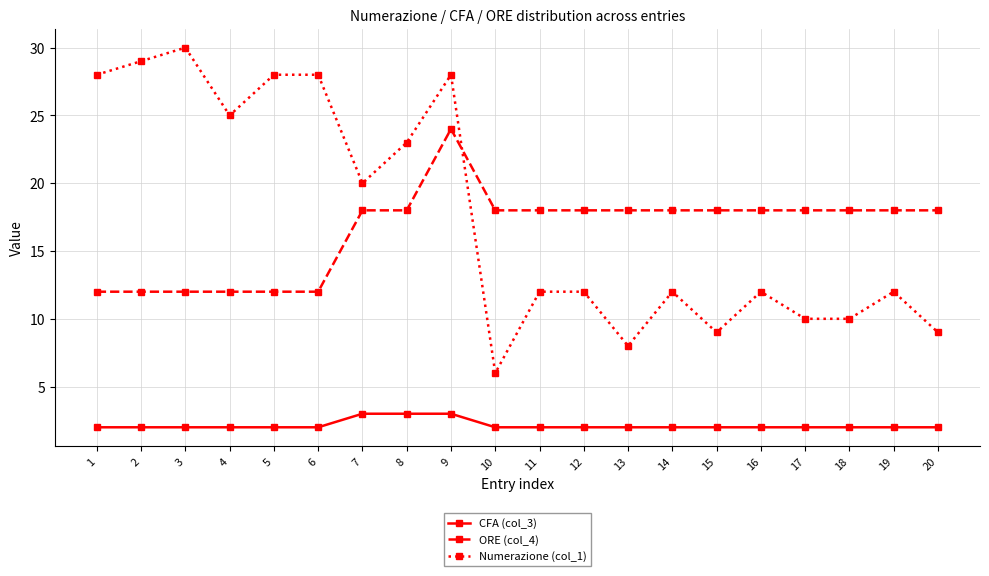

Count the ORE (col_4) values in the range 12 to 18.

19